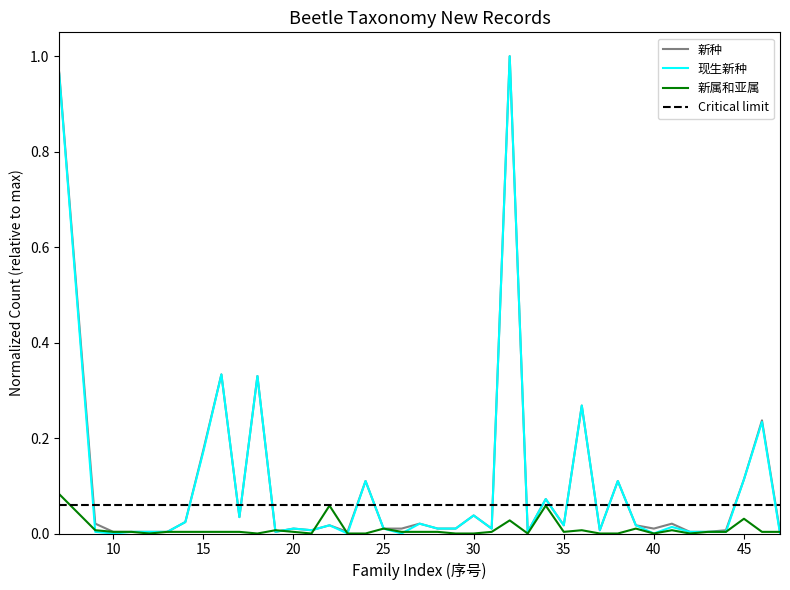

Where do 新属和亚属 and 现生新种 first cross each other?

7 and 9